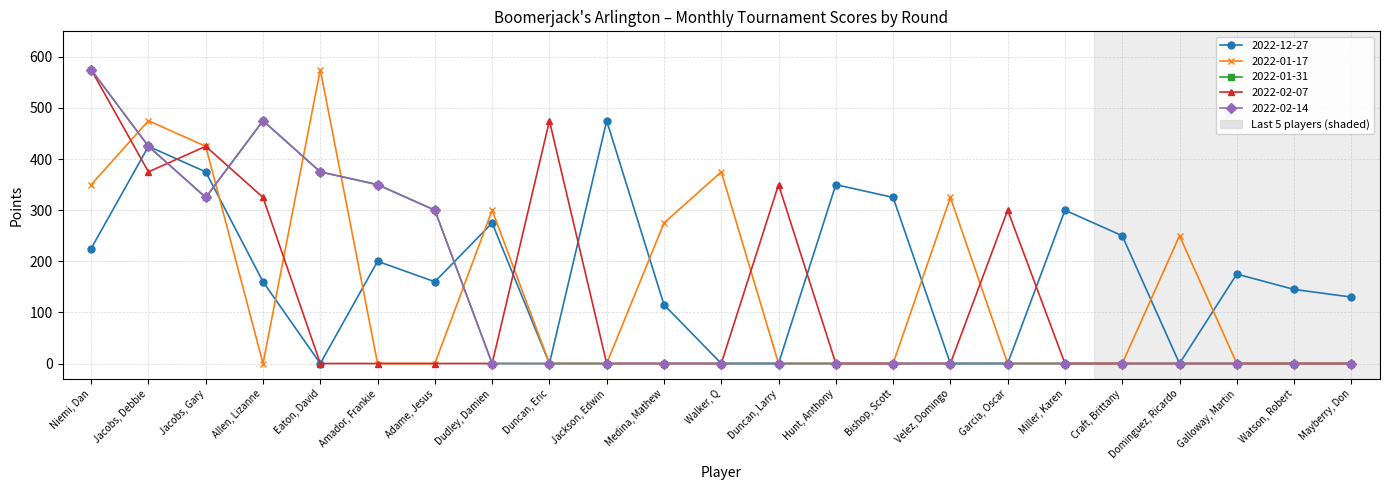

What position from the left is Walker, Q?

12